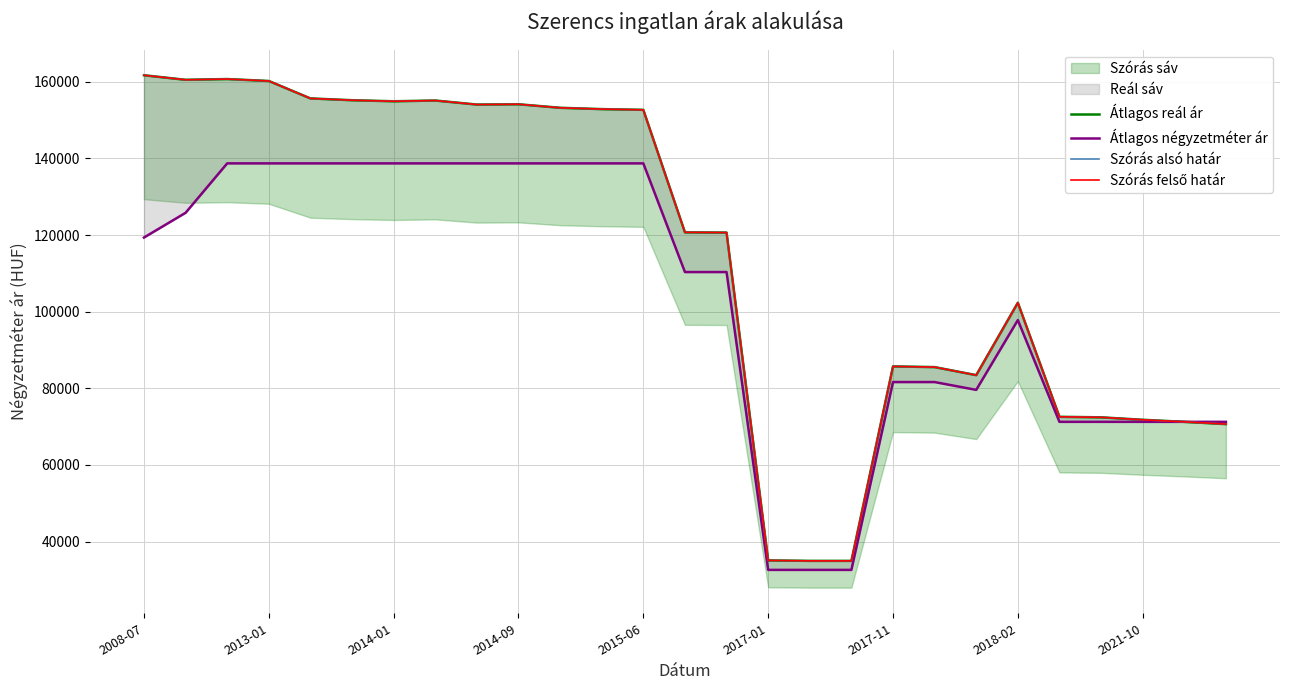

True or false: Szórás alsó határ has more than 2 points higher than both neighbors.

True